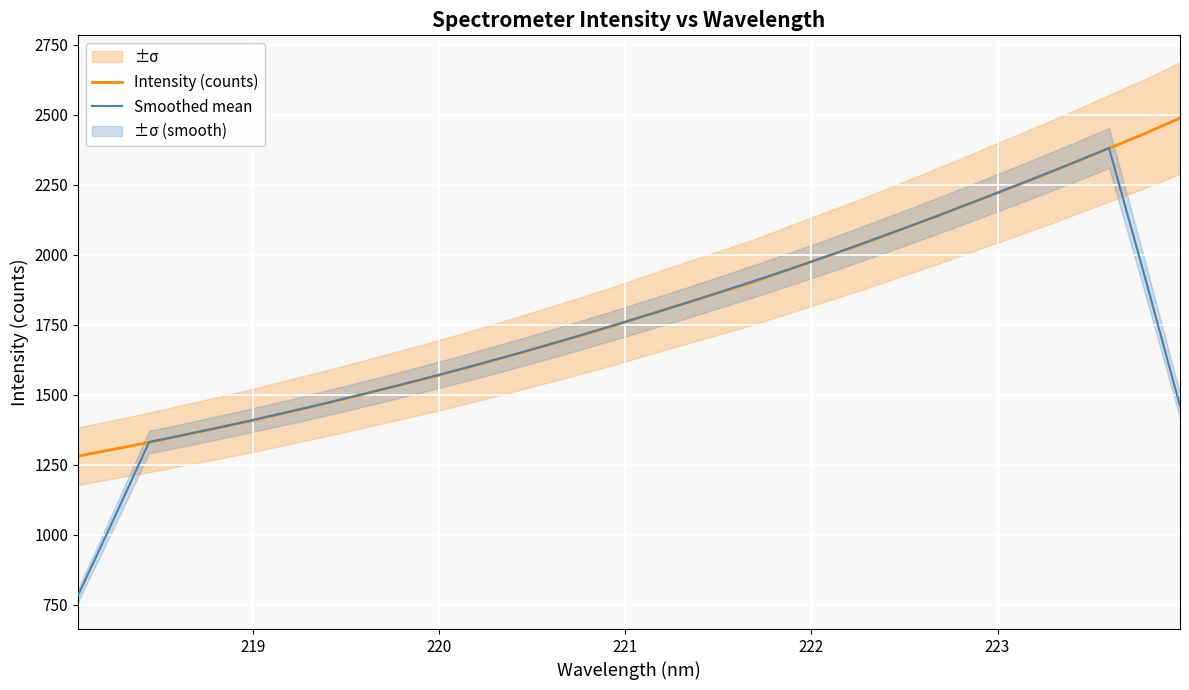

What is the highest value of the Smoothed mean series?

2381.4